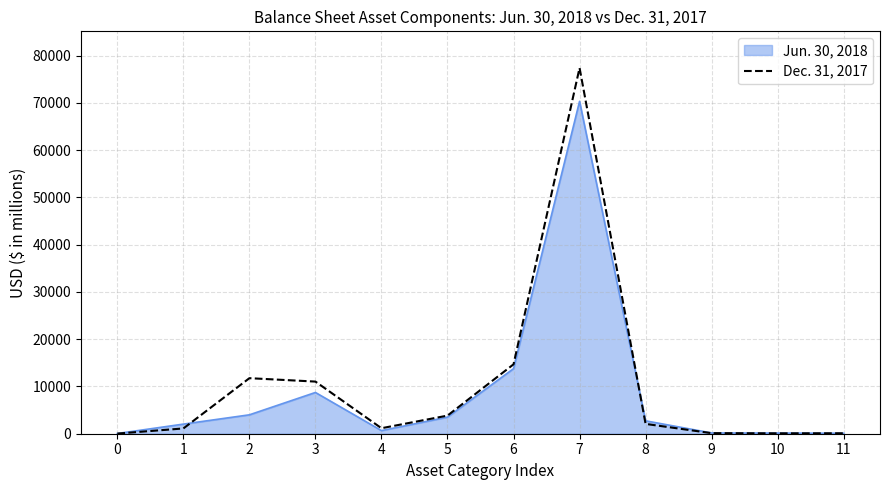

How many lines are shown in the chart?

2